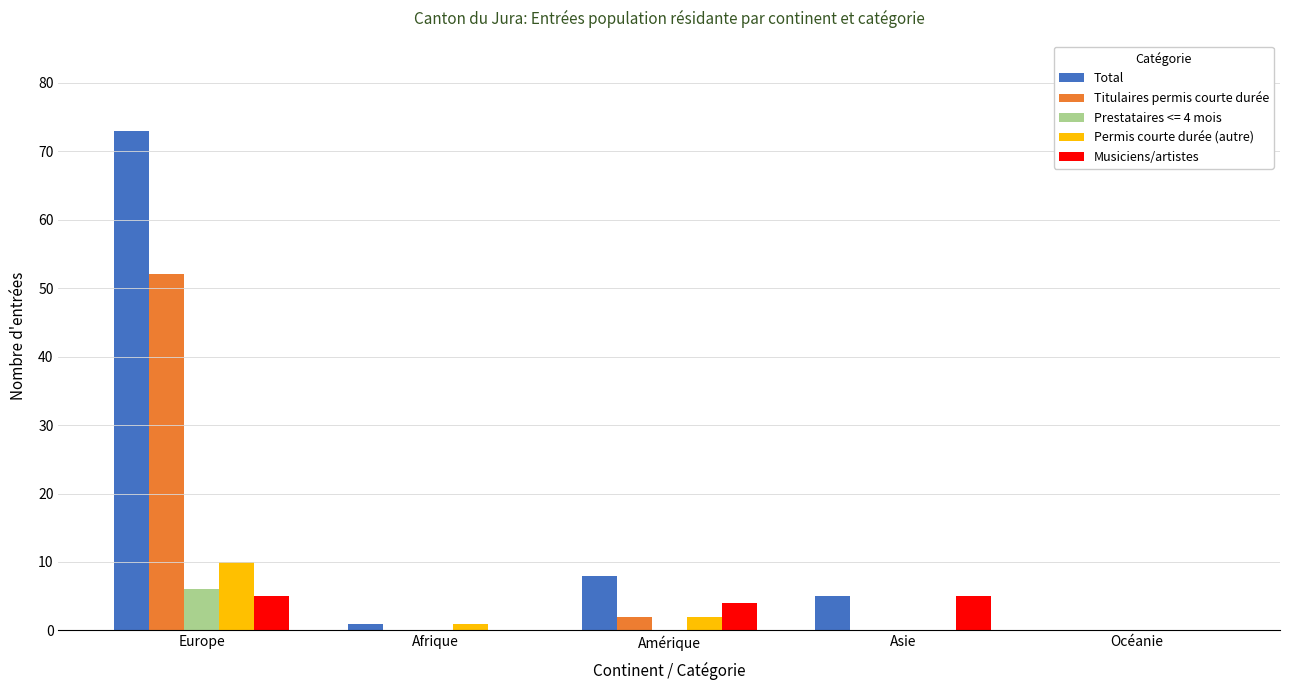

What is the sum of all Musiciens/artistes values?

14